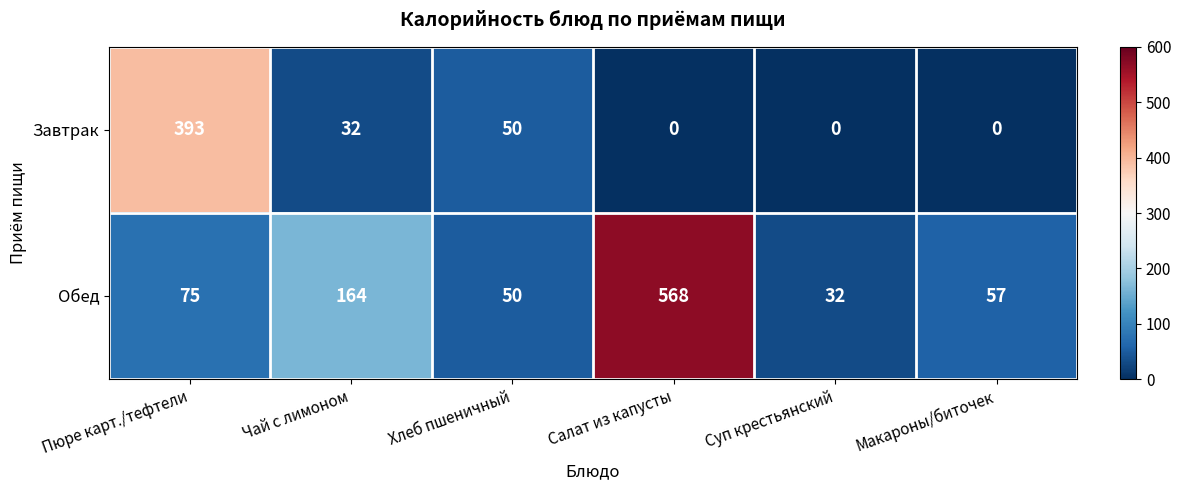

Where does the Завтрак series first go above 32?

Пюре карт./тефтели